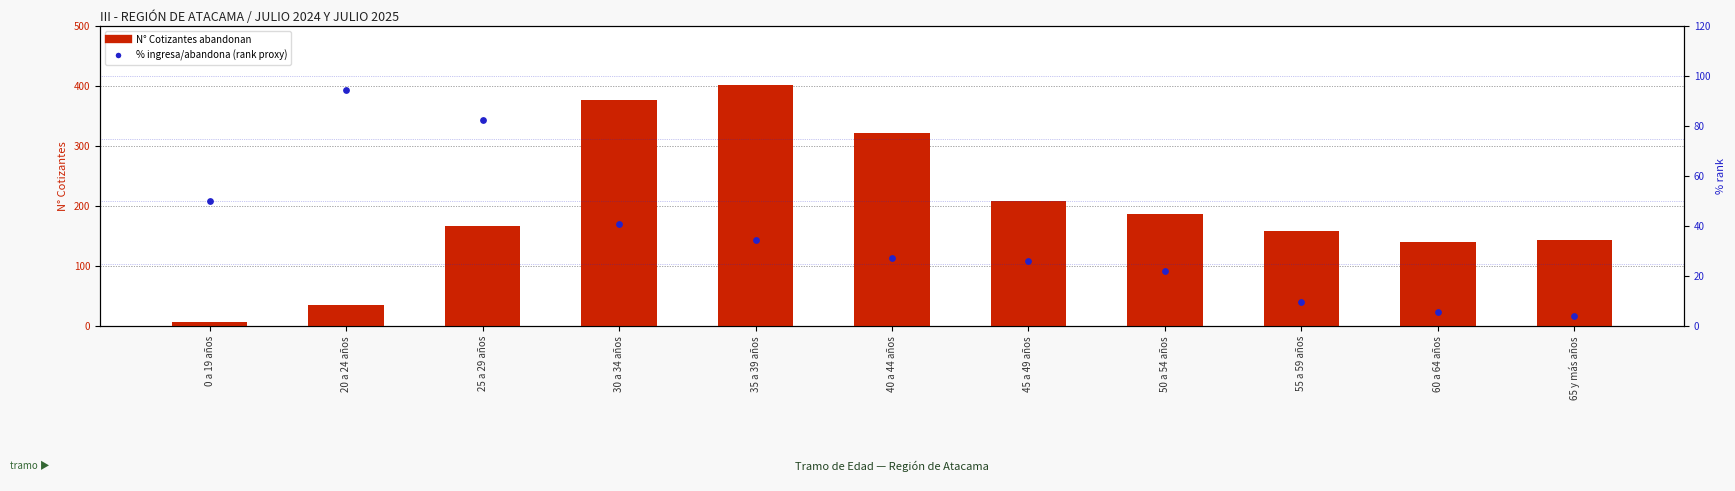

Which series reaches the maximum Y coordinate?

N° Cotizantes abandona